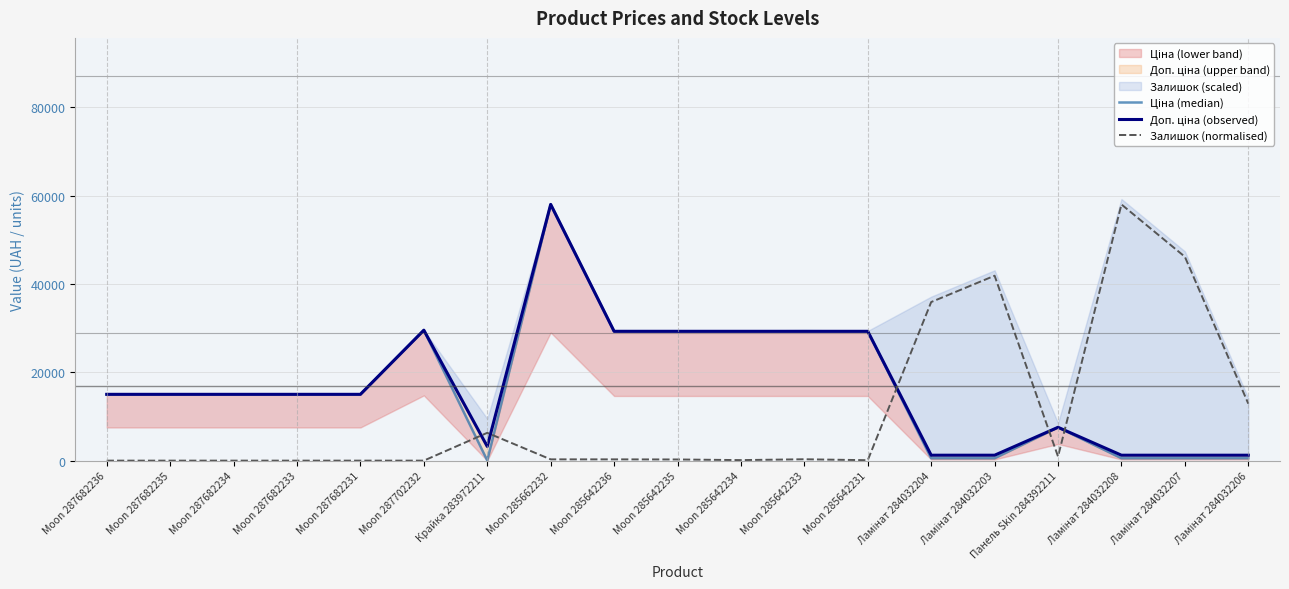

What is the sum of all Доп. ціна (observed) values?

326043.1